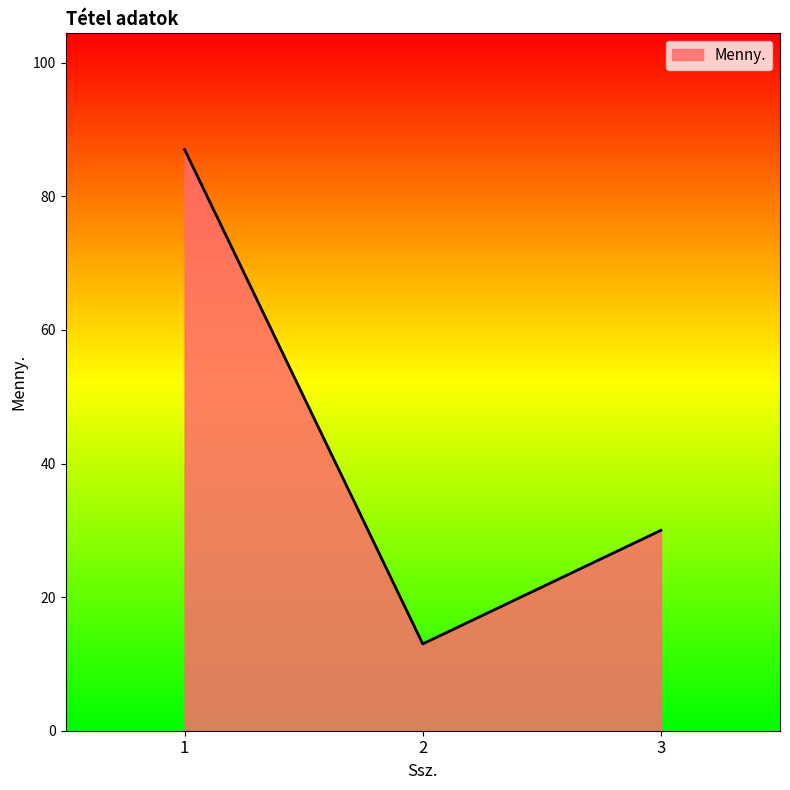

What is the maximum value shown in the chart?

87